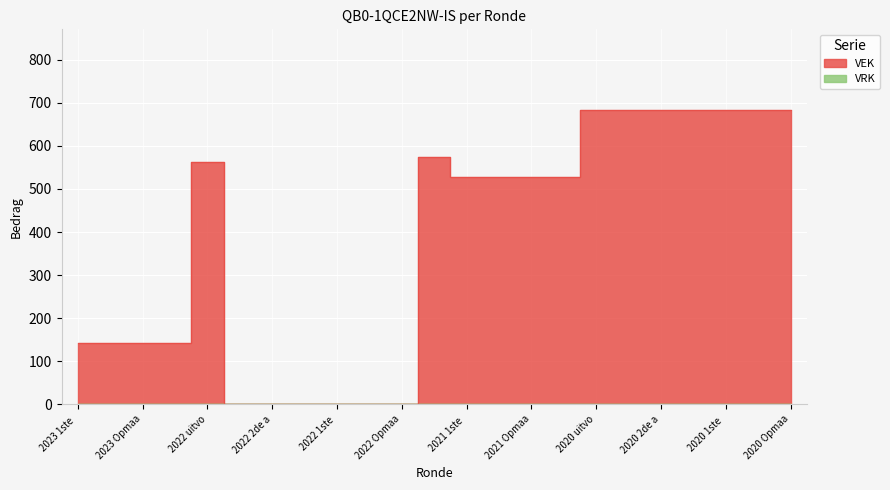

What is the change in value from 2022 Opmaak - goedgekeurd to 2021 uitvoering?

+575